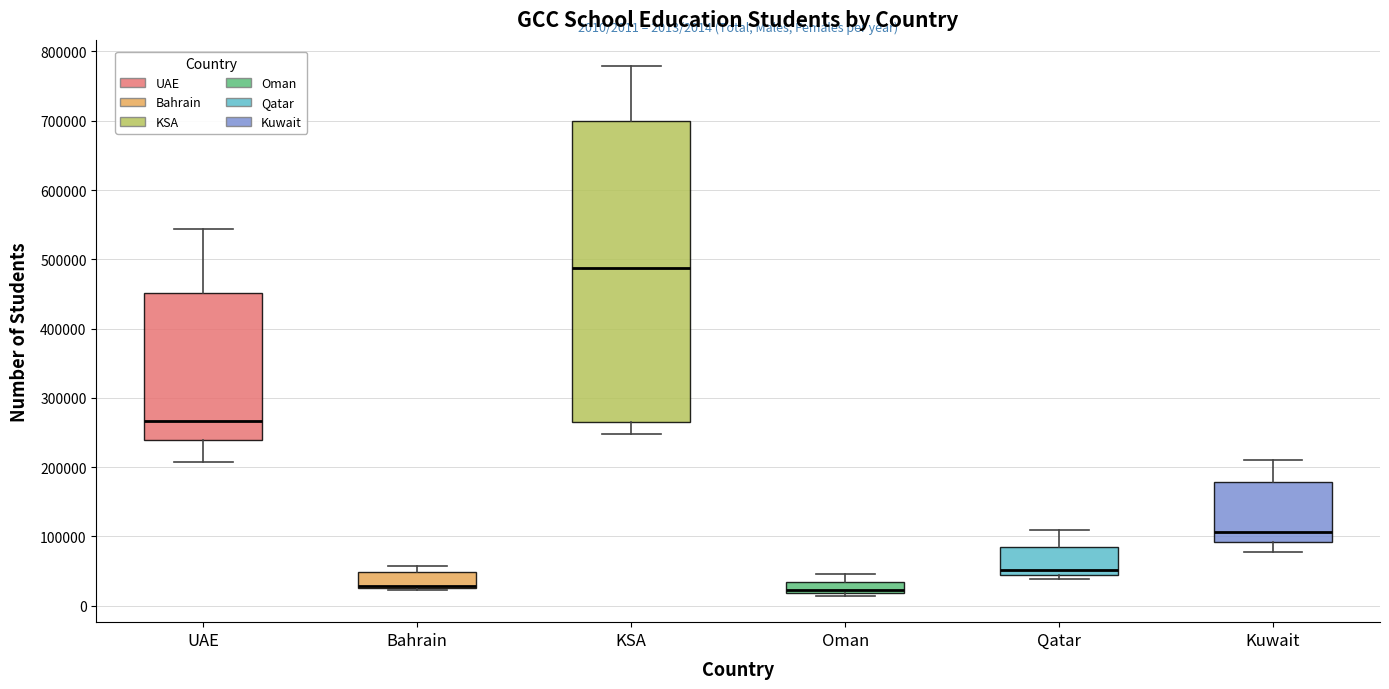

Comparing the boxes themselves (not the whiskers), which one is the tallest?

KSA